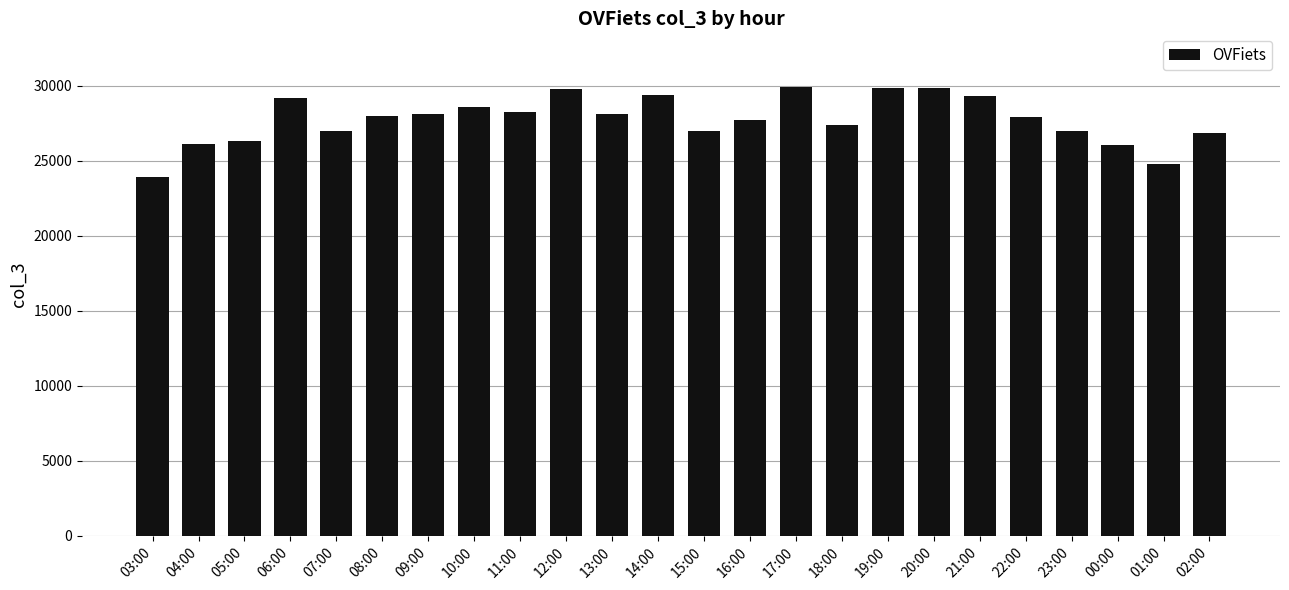

What is the value of the 20th bar from the left?

27890